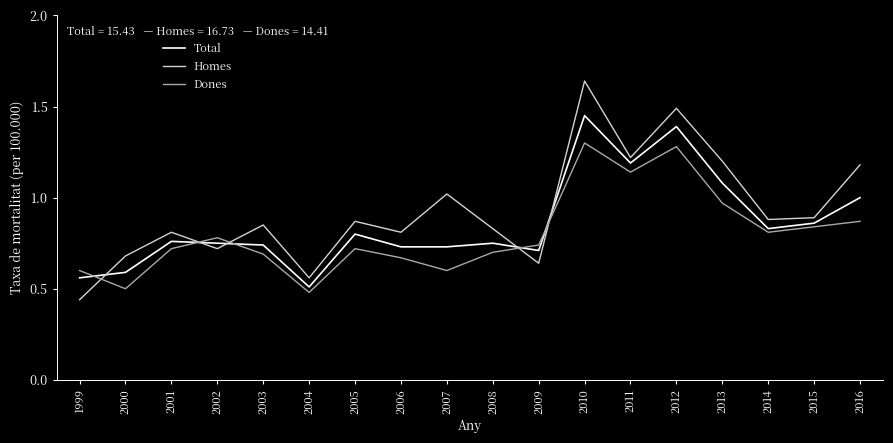

Is it true that Dones equals 0.9 at 2016?

True